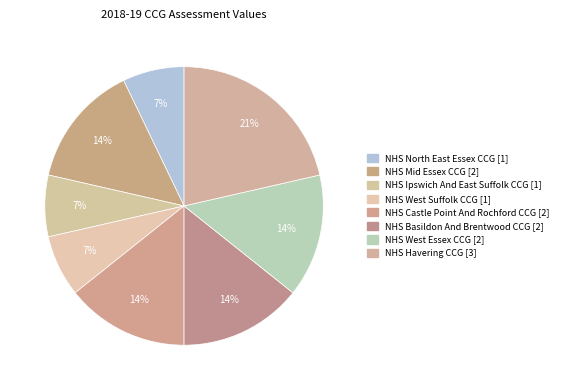

Which slice is the largest?

NHS Havering CCG